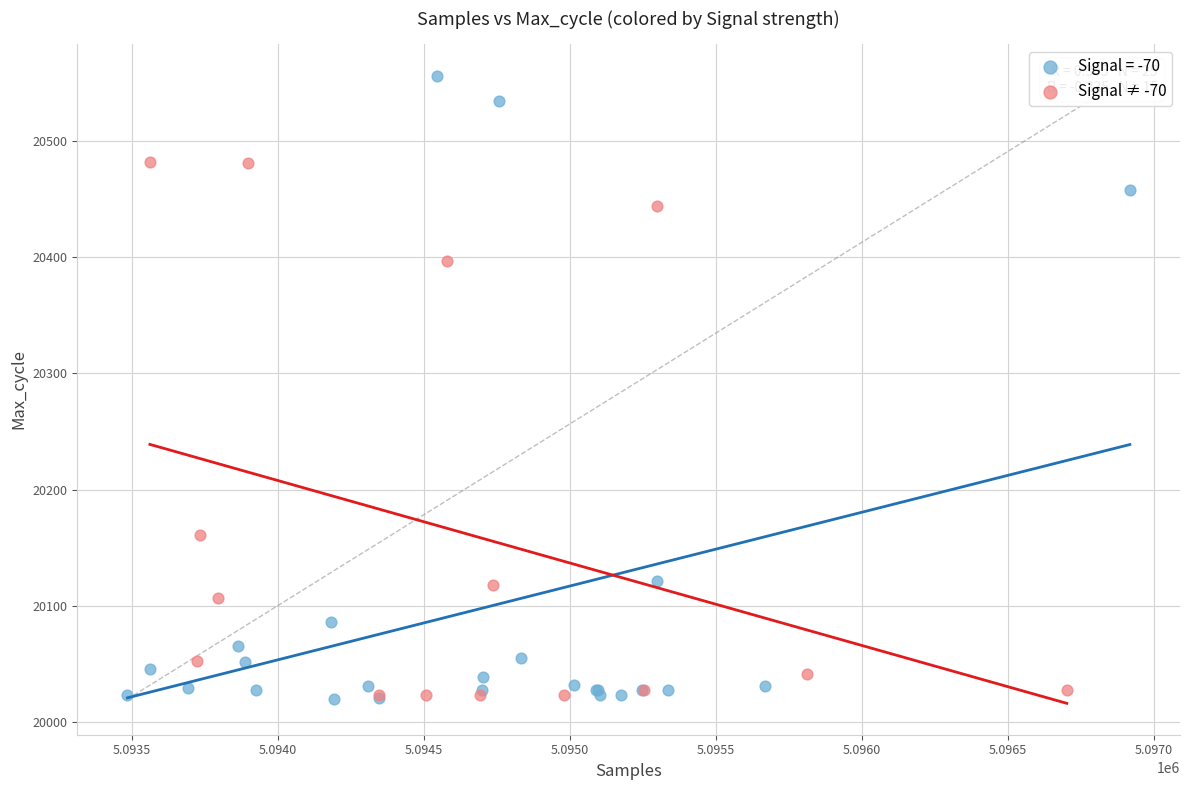

Which series reaches the maximum Y coordinate?

Signal = -70